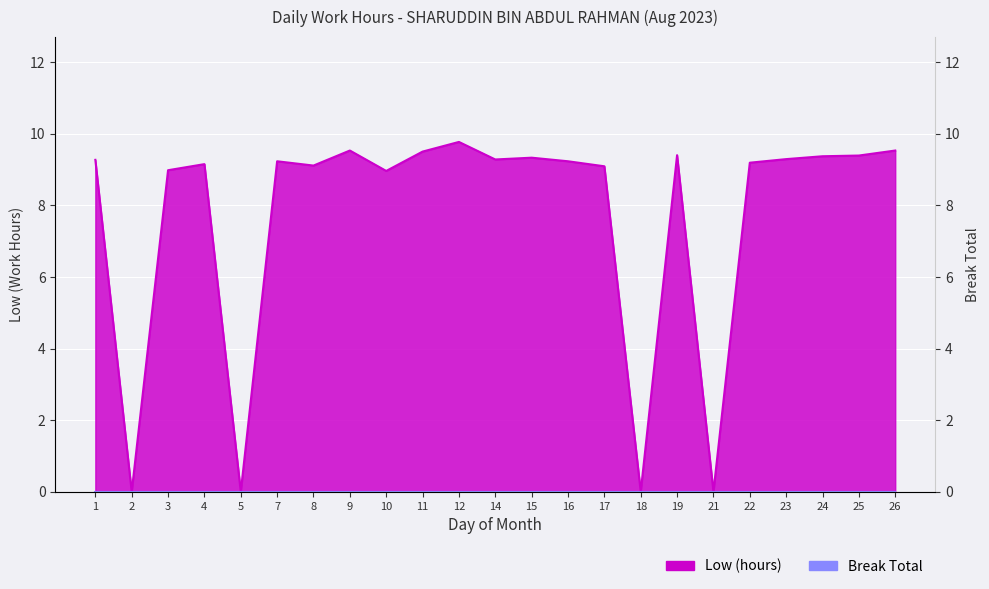

At which category does the data reach its first local valley?

2